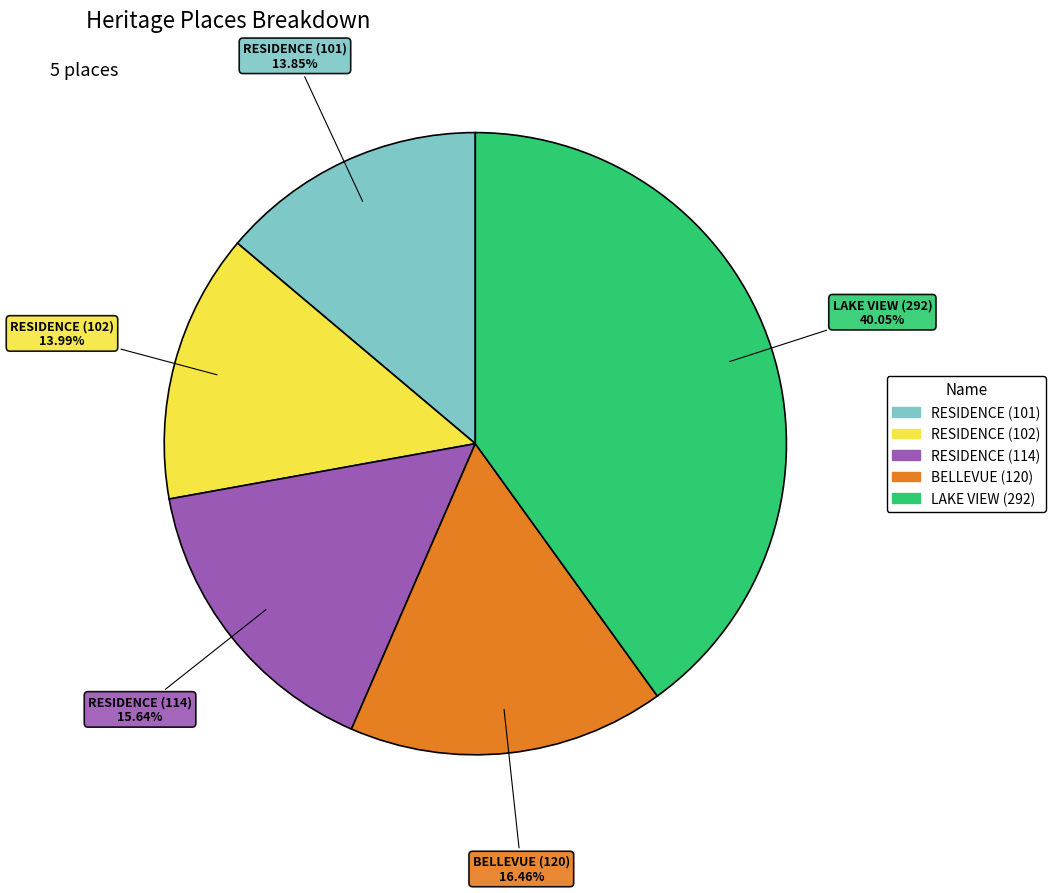

What is the largest slice in the pie chart?

LAKE VIEW (292)